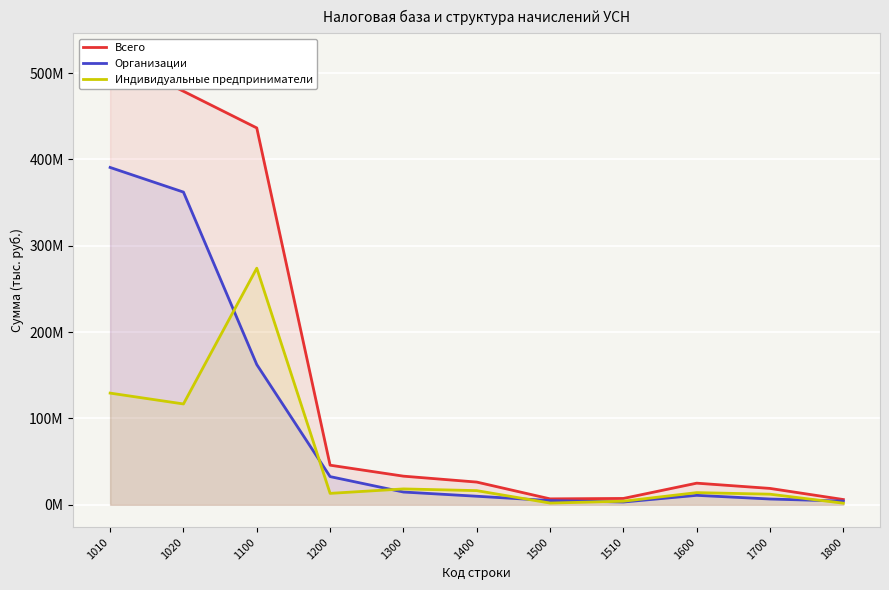

How many interior local peaks does the Индивидуальные предприниматели series have?

3